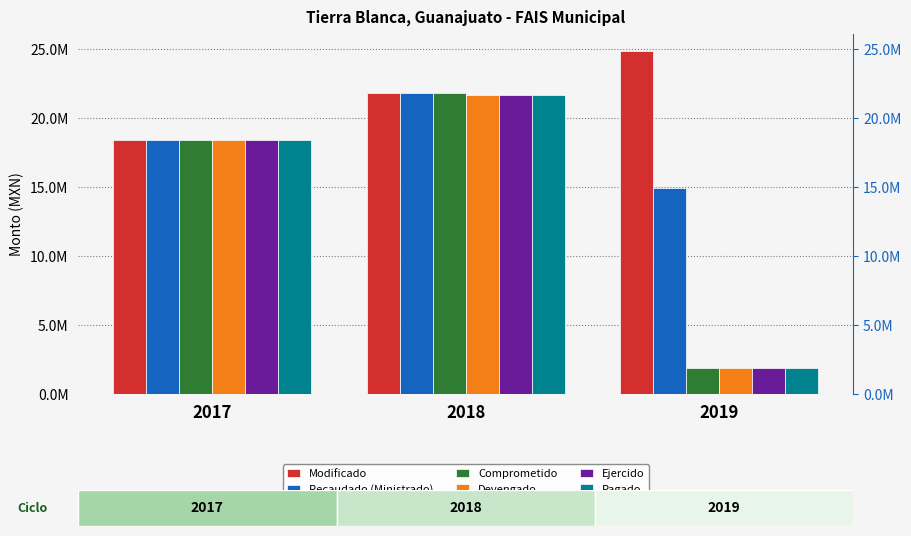

What is the minimum value for Devengado?

1920000.0